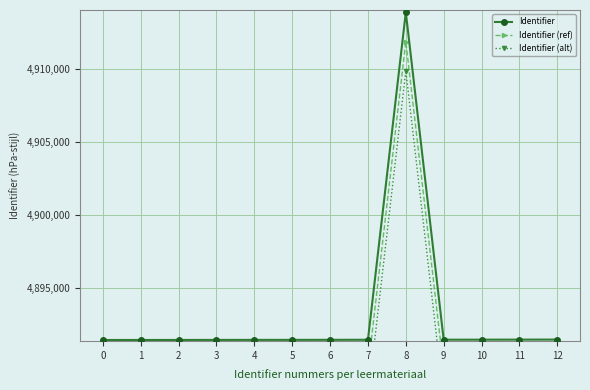

Is it true that Identifier equals 4891493 at 10?

True